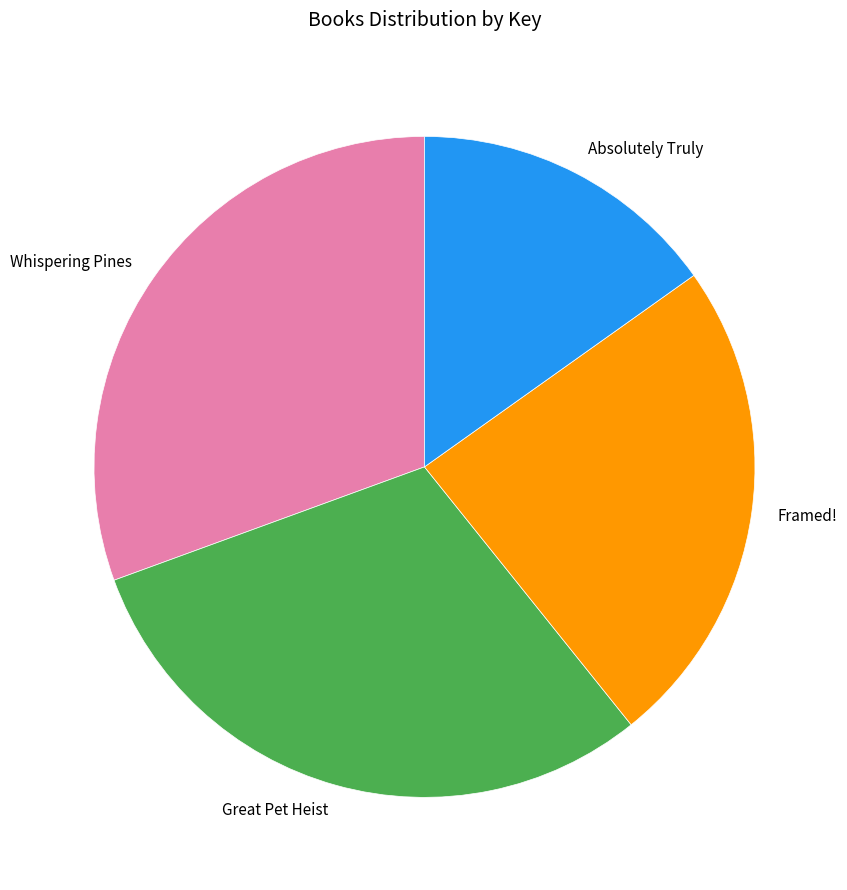

Which slice is the smallest?

Absolutely Truly